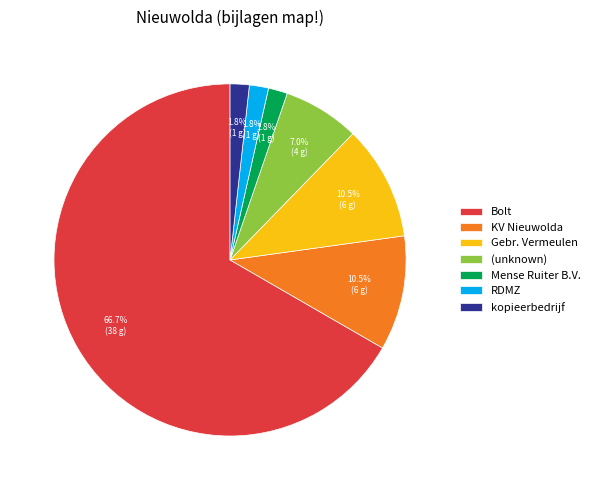

True or false: Gebr. Vermeulen accounts for 1% of the total.

False